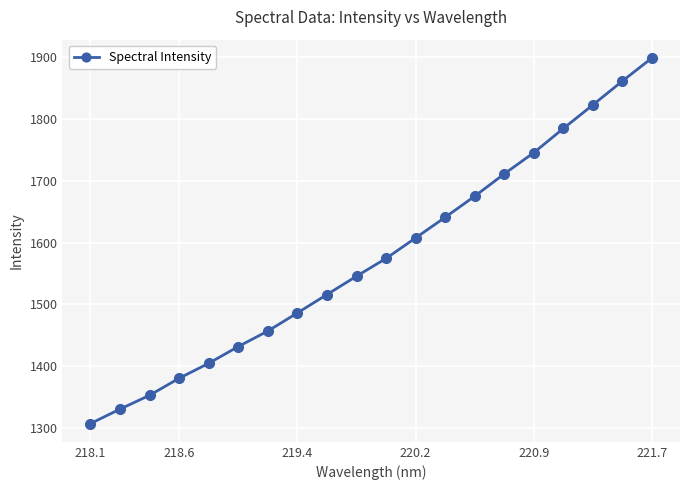

What is the difference between the maximum and minimum values?

590.1